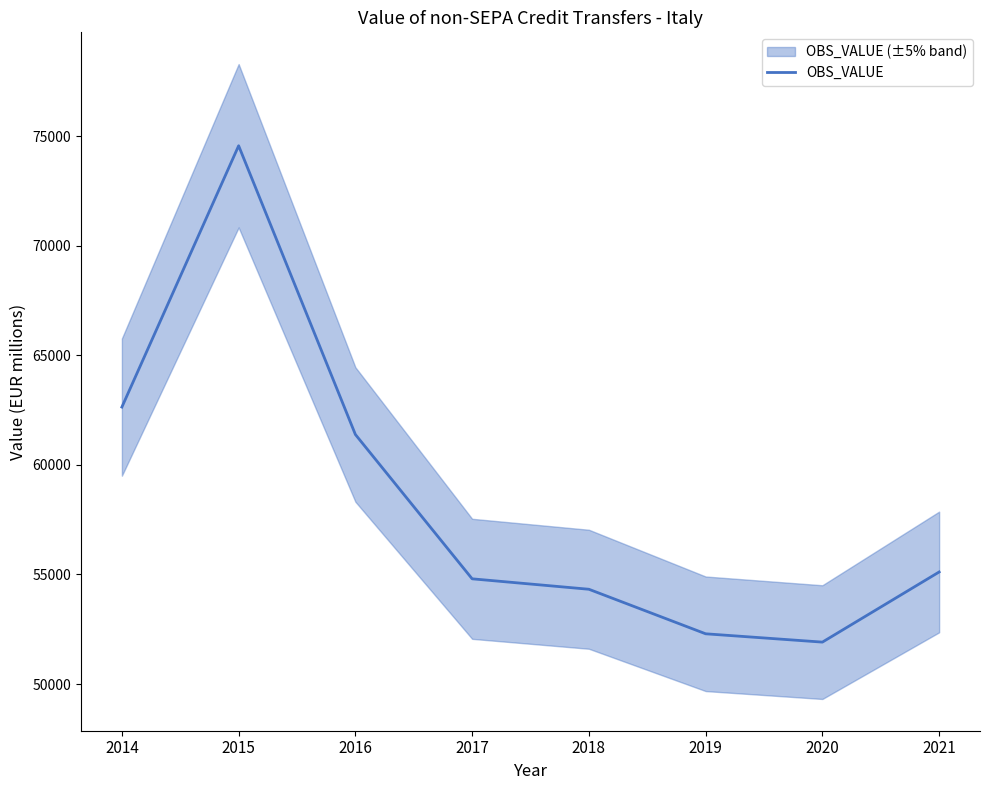

What is the ratio of the value at 2021 to the value at 2014?

0.9